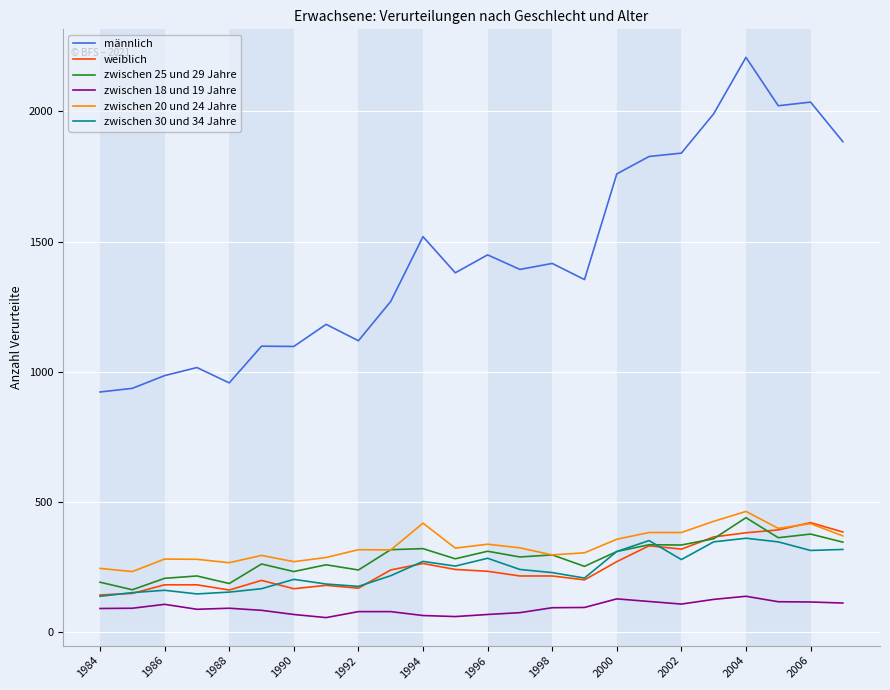

What is the greatest value displayed?

2208